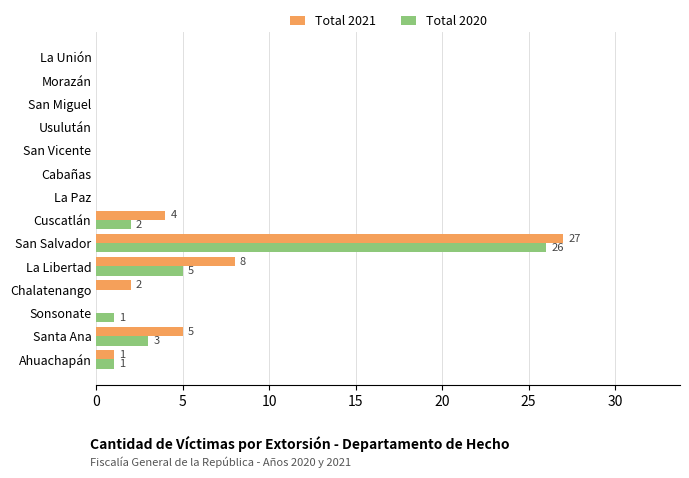

True or false: Total 2020 has a value of 1 at Sonsonate.

True